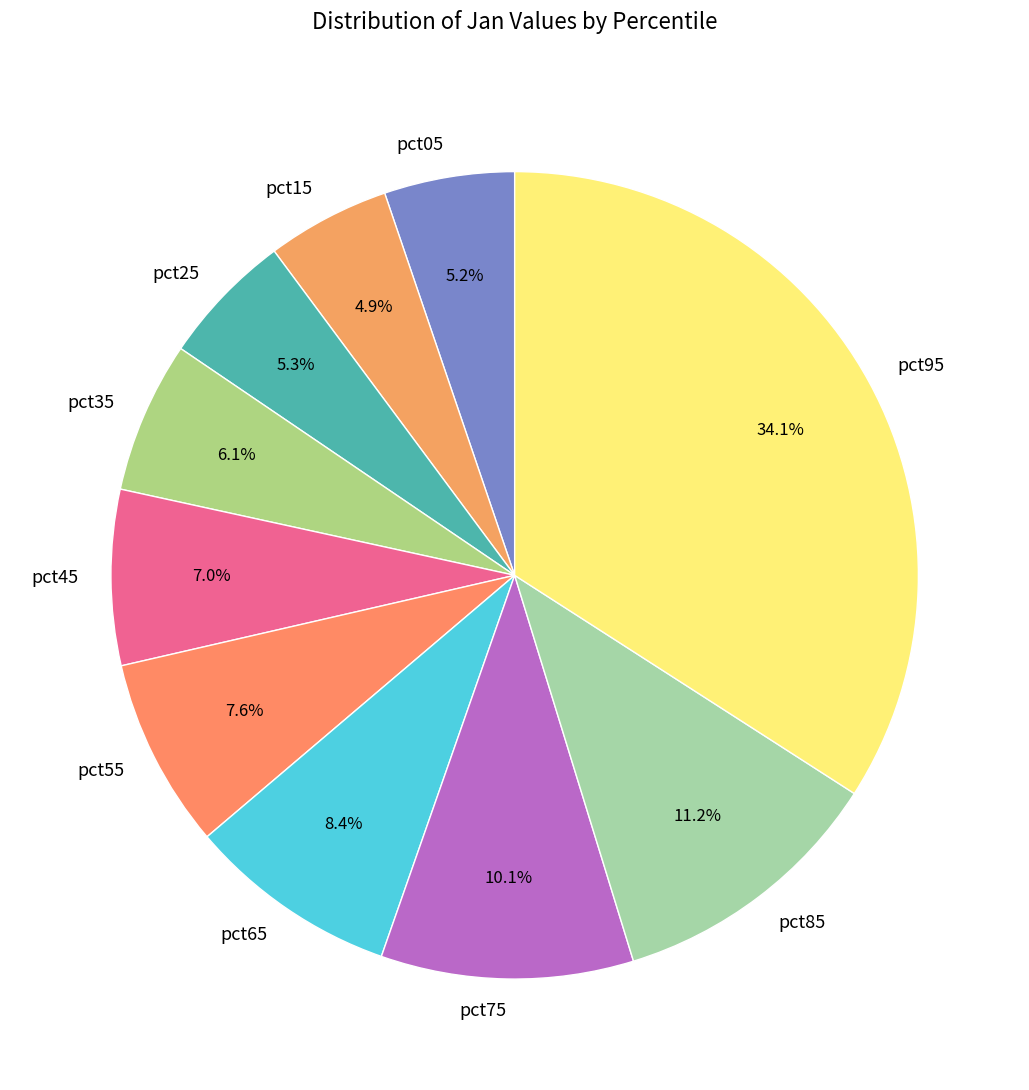

What is the total percentage of pct95 and pct15?

39.0%